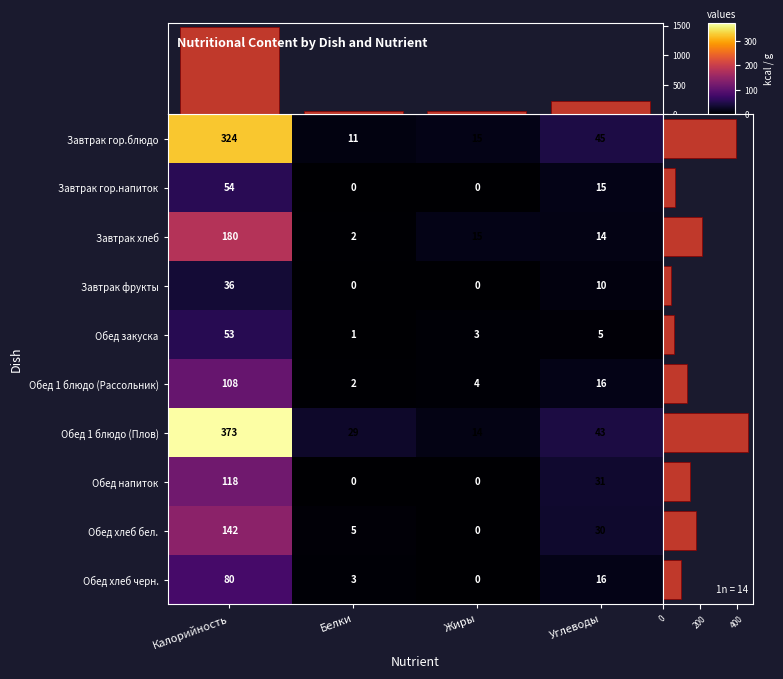

How many data points does each series have?

4